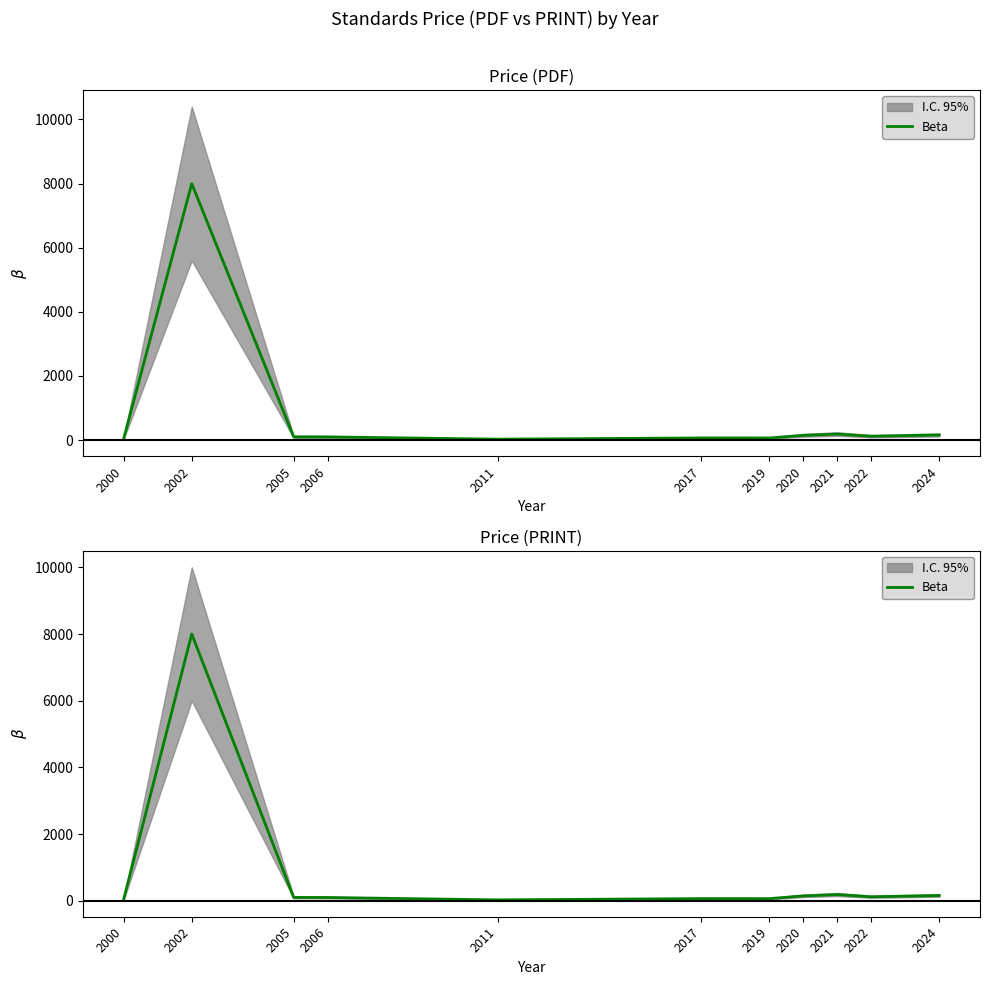

What is the value of the 8th point from the left?

146.1